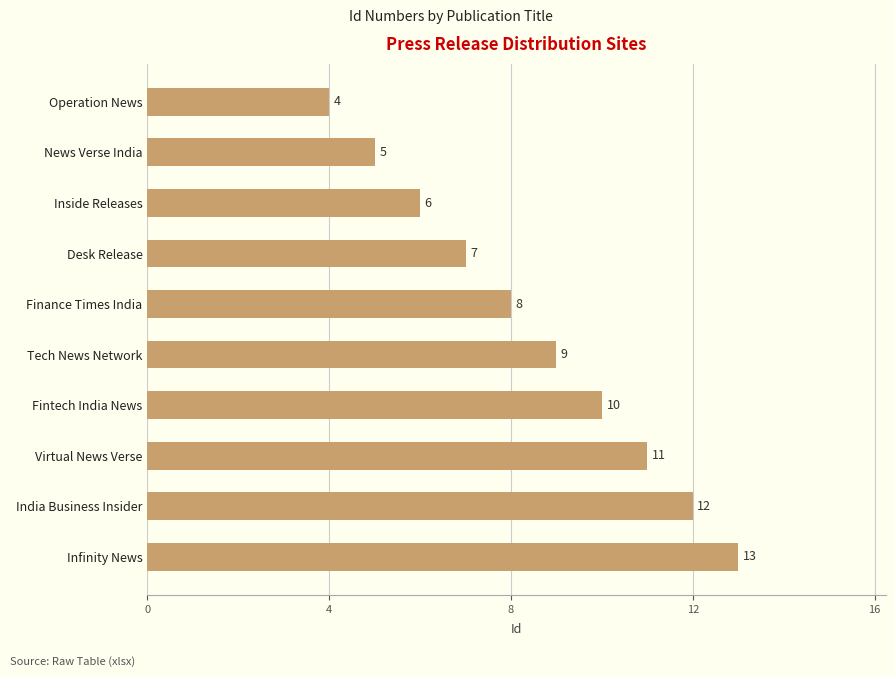

What is the ratio of the value at Finance Times India to the value at Operation News?

2.0